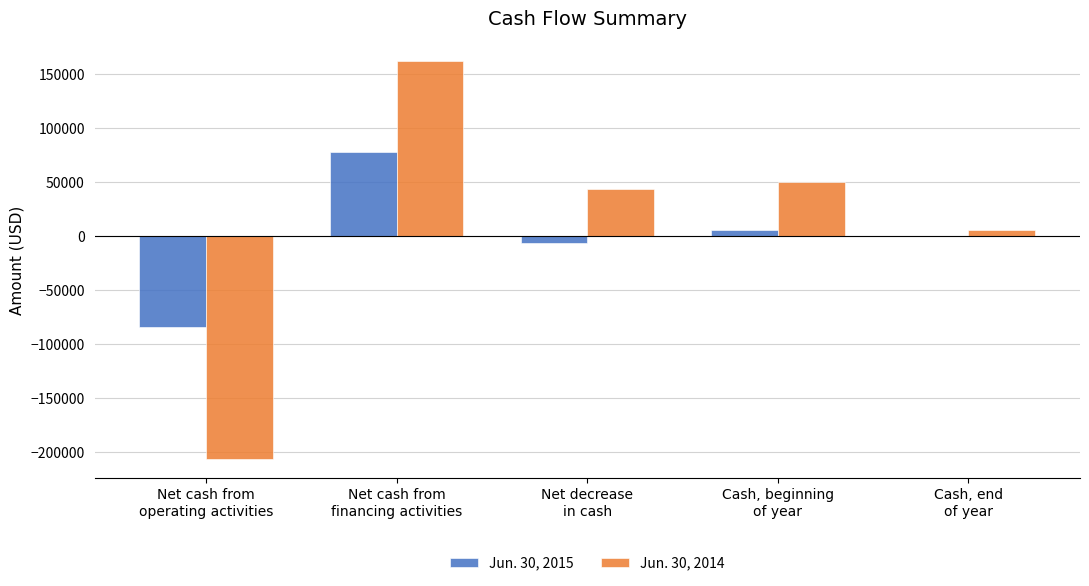

Is the value of Jun. 30, 2014 at Net cash from
financing activities greater than the value of Jun. 30, 2015 at Net cash from
financing activities?

Yes